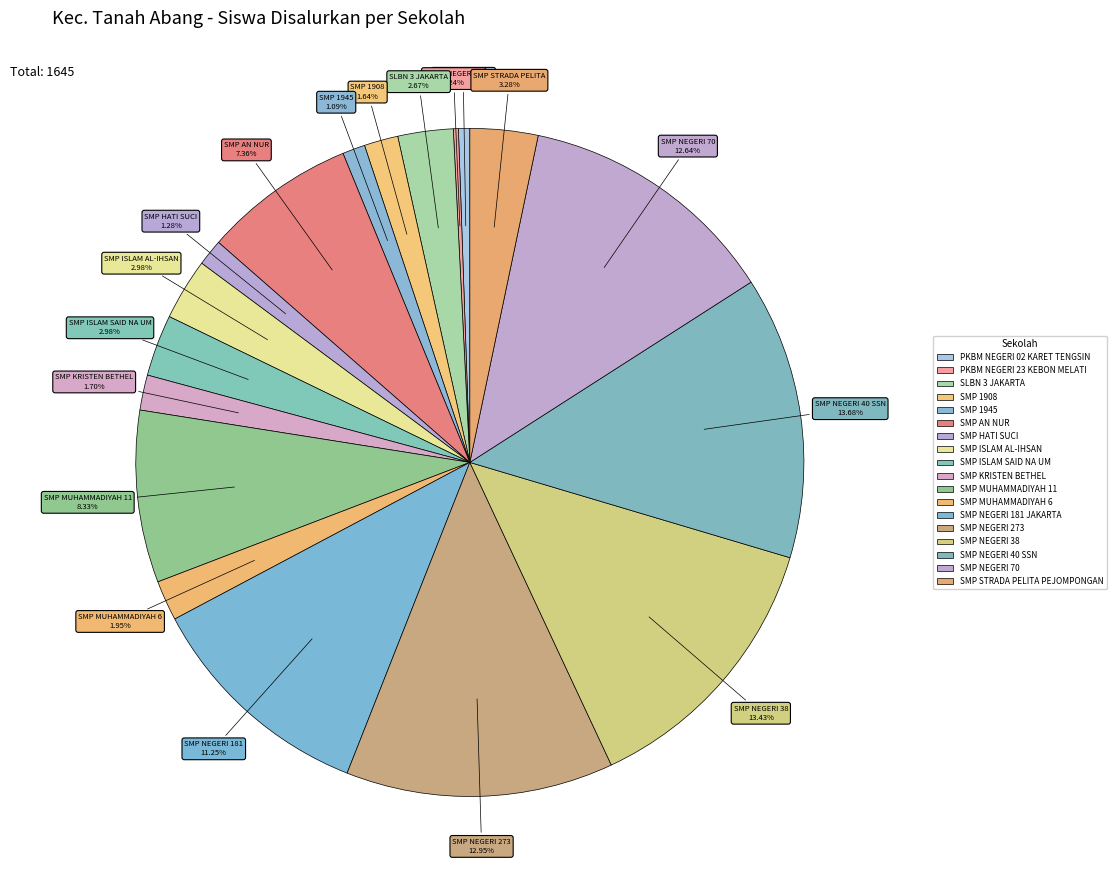

Does SMP MUHAMMADIYAH 11 account for over 50% of the chart?

No